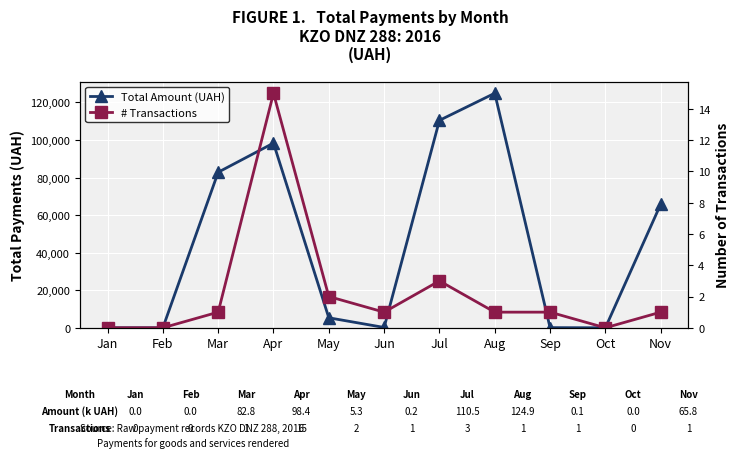

What is the sum of all # Transactions values?

25.0